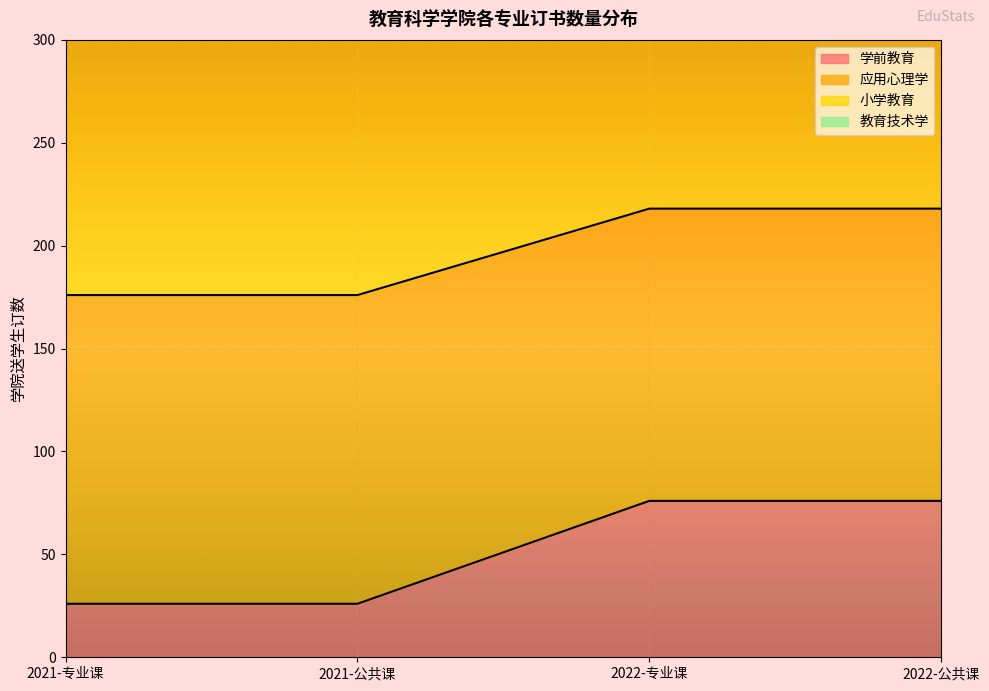

Which has a higher value, 2021-专业课 or 2022-公共课?

2022-公共课